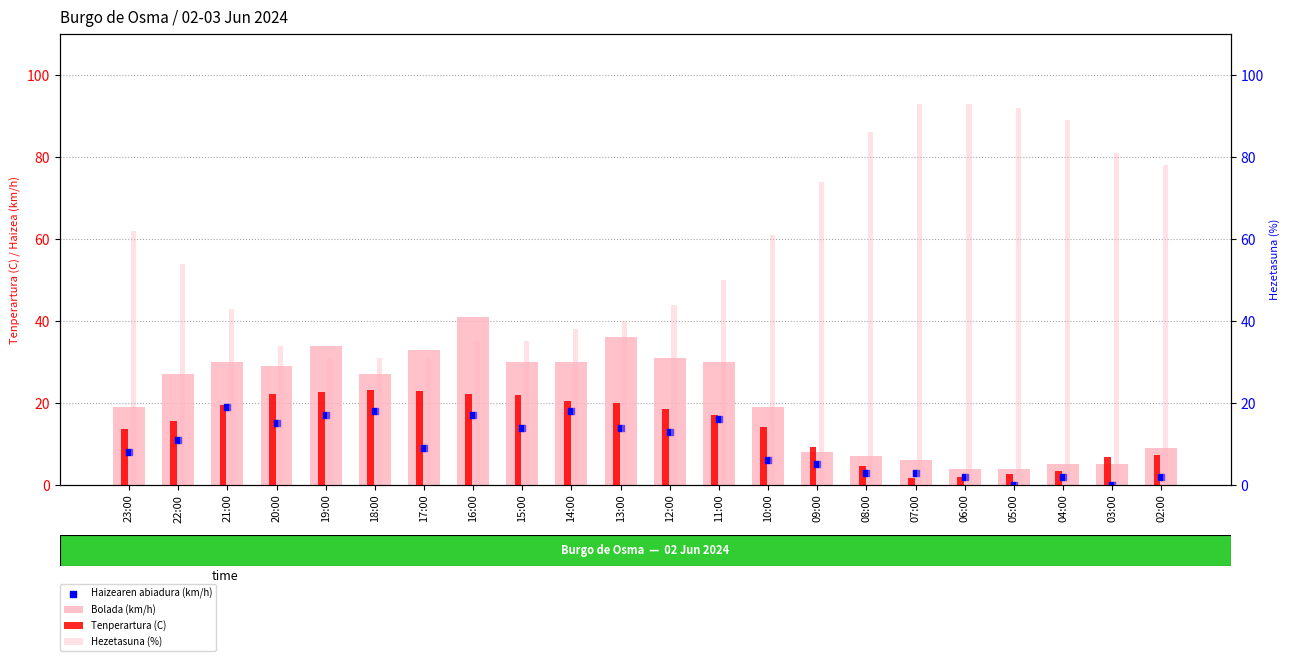

What is the total value across all series at 20:00?

100.3